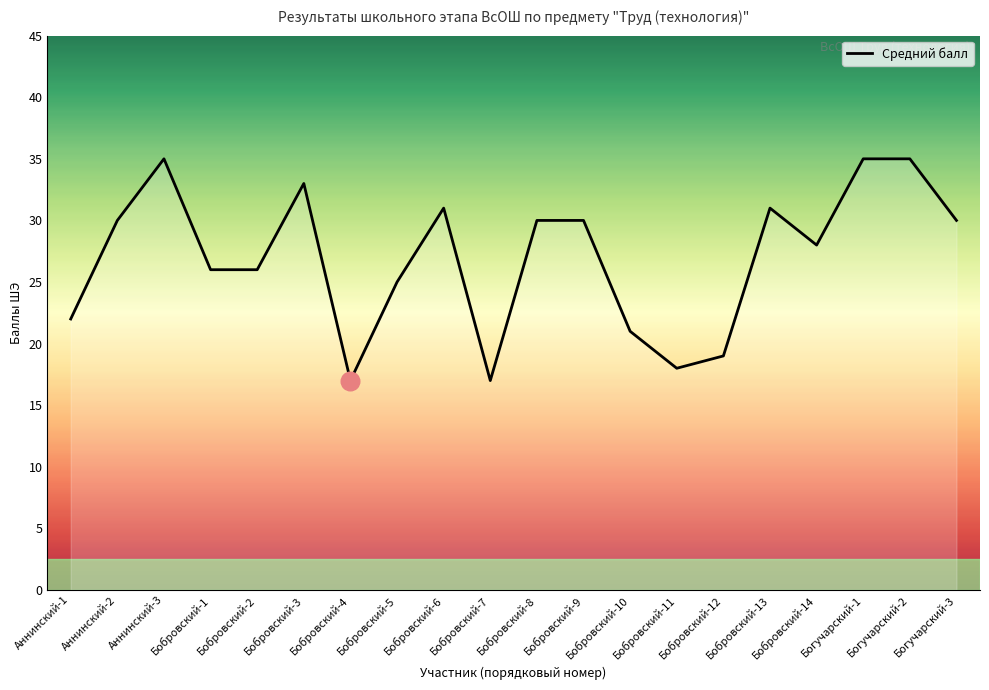

What is the ratio of the value at Бобровский-2 to the value at Бобровский-7?

1.5